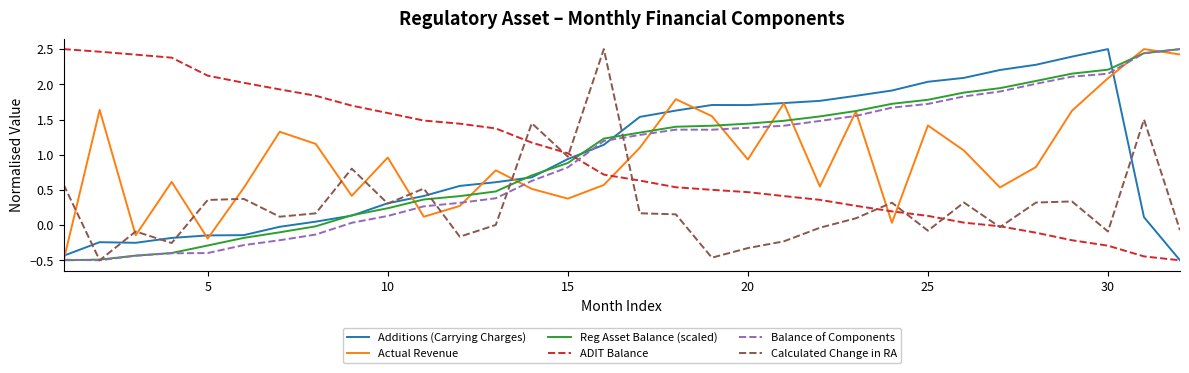

True or false: ADIT Balance and Balance of Components intersect in this chart.

True